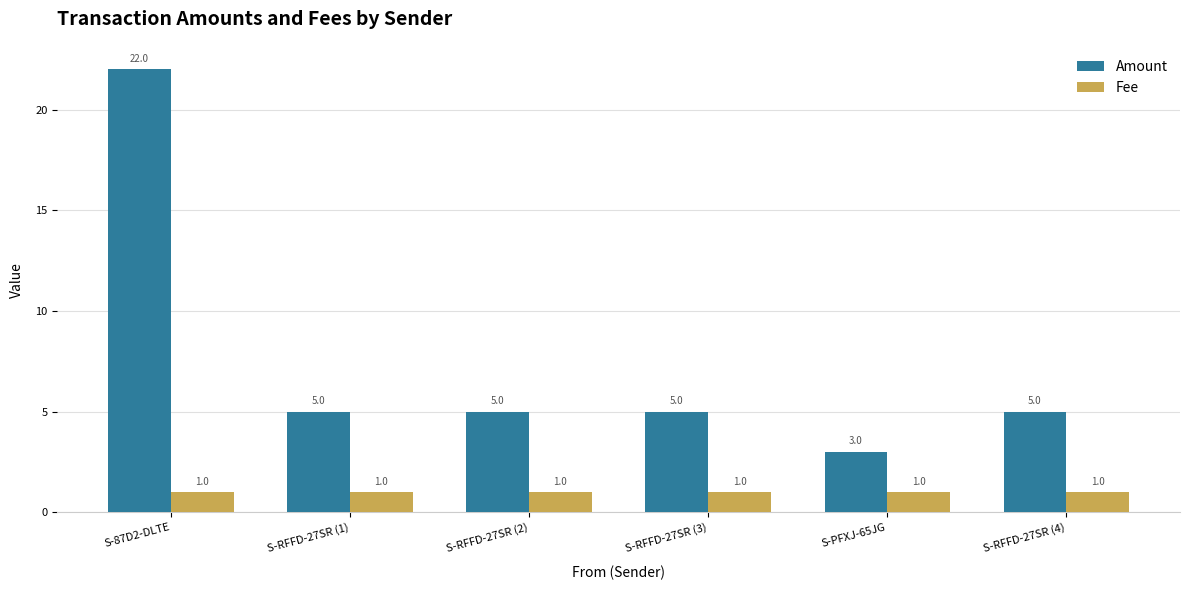

At S-RFFD-27SR (1), list the series in order from largest to smallest.

Amount, Fee